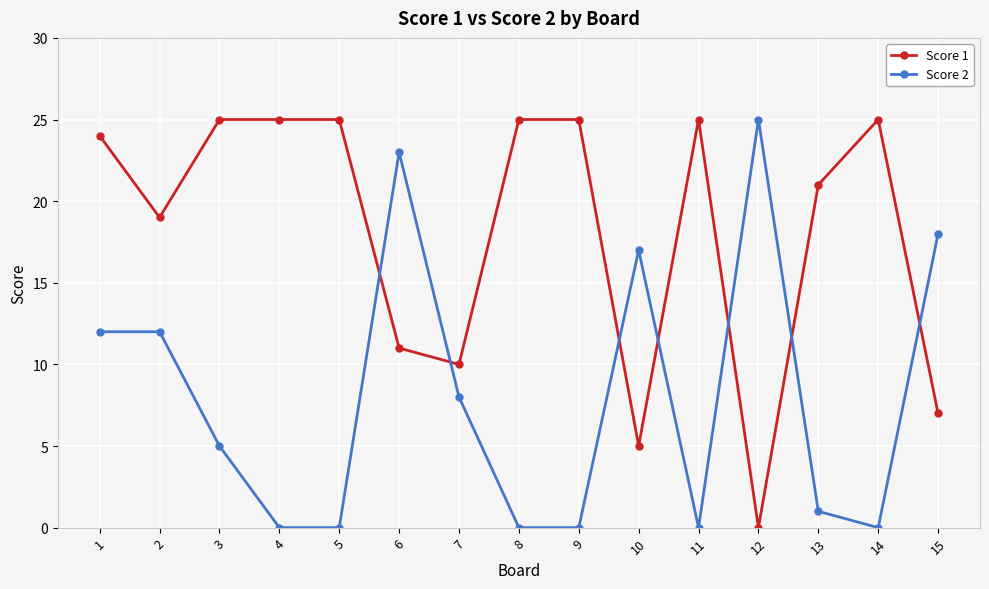

Reading left to right, extract all data points from this chart.

Score 1: 1=24	2=19	3=25	4=25	5=25	6=11	7=10	8=25	9=25	10=5	11=25	12=0	13=21	14=25	15=7
Score 2: 1=12	2=12	3=5	4=0	5=0	6=23	7=8	8=0	9=0	10=17	11=0	12=25	13=1	14=0	15=18